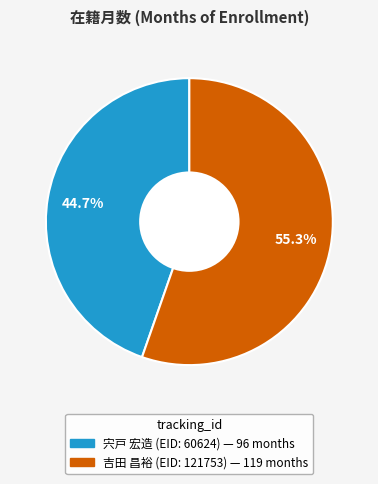

How much of the chart is everything except 宍戸 宏造 (EID: 60624)?

55.3%